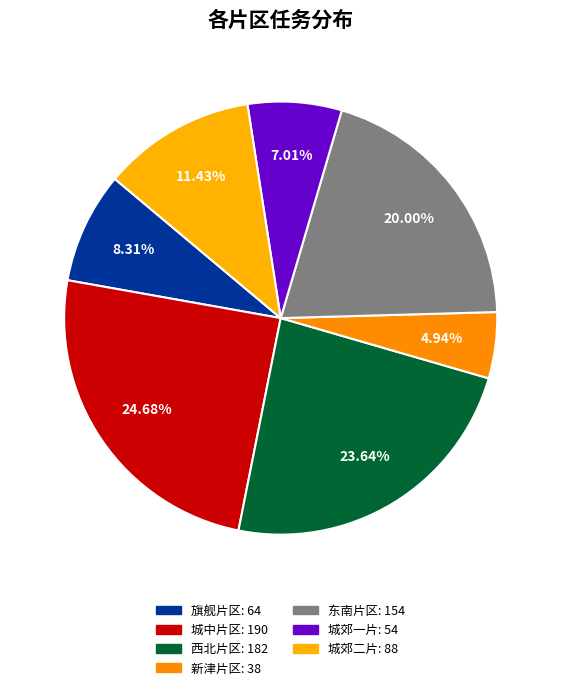

Is there a majority slice in this chart?

No